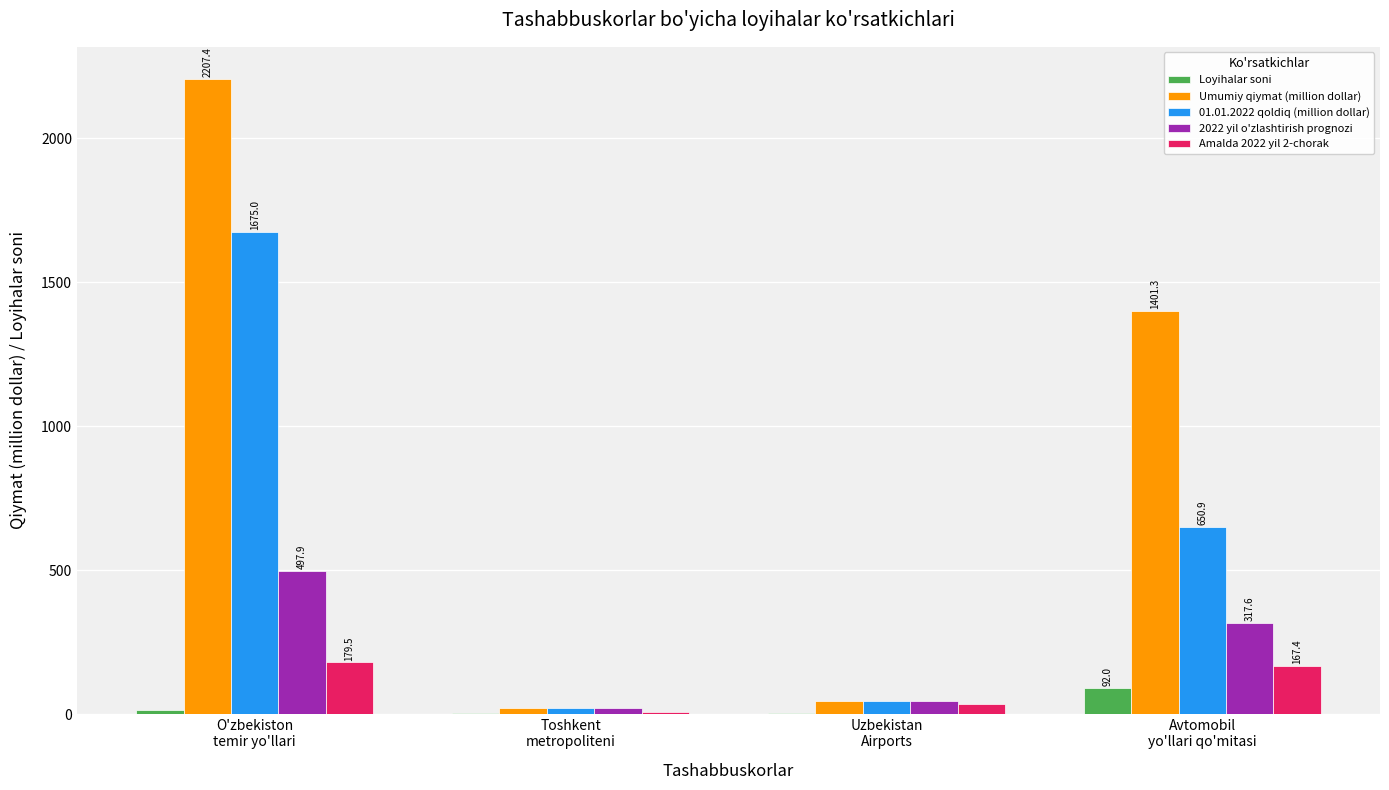

Which series changed the most between O'zbekiston
temir yo'llari and Avtomobil
yo'llari qo'mitasi?

01.01.2022 qoldiq (million dollar)